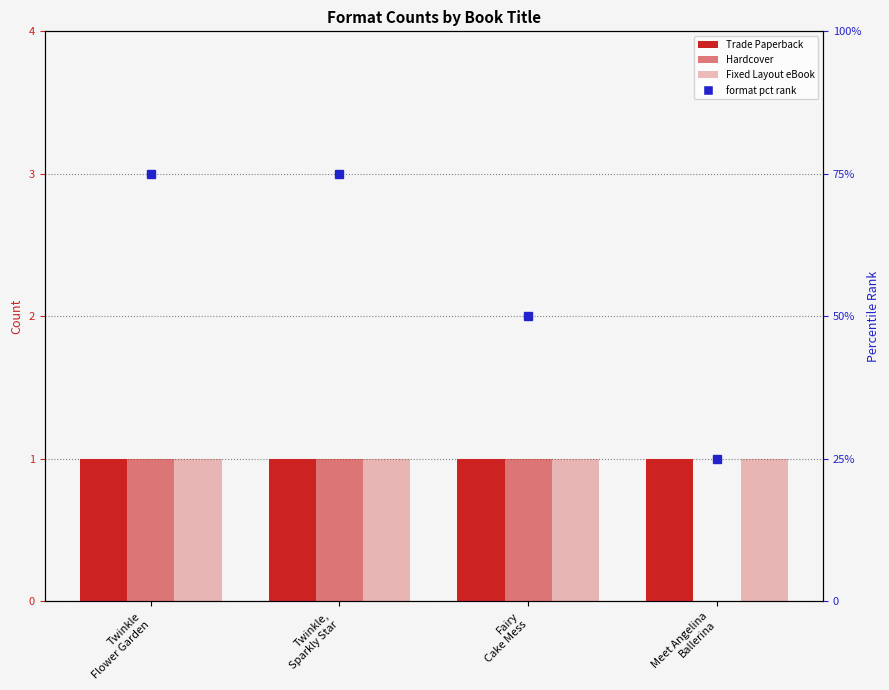

Which series has the widest spread of values?

Hardcover